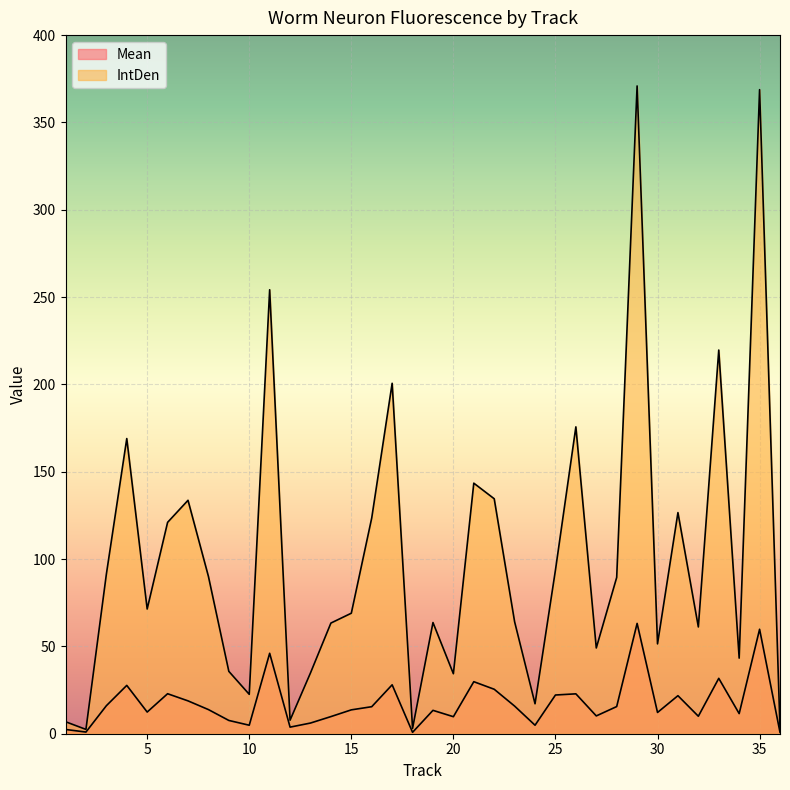

Reading left to right, what are all the values shown in this chart?

Mean: 1=2.4	2=1.0	3=16.0	4=27.7	5=12.4	6=22.9	7=18.8	8=13.8	9=7.6	10=4.9	11=46.1	12=3.8	13=6.1	14=9.8	15=13.7	16=15.5	17=28.0	18=0.8	19=13.4	20=9.8	21=29.8	22=25.5	23=15.8	24=4.9	25=22.2	26=22.8	27=10.2	28=15.6	29=63.2	30=12.2	31=21.8	32=10.0	33=31.7	34=11.5	35=59.8	36=0.8
IntDen: 1=6.9	2=2.5	3=91.3	4=169.0	5=71.4	6=121.0	7=133.7	8=90.1	9=35.7	10=22.5	11=254.2	12=7.8	13=34.8	14=63.4	15=69.0	16=123.6	17=200.7	18=3.1	19=63.7	20=34.4	21=143.5	22=134.5	23=64.1	24=17.1	25=93.7	26=175.7	27=49.1	28=89.5	29=370.9	30=51.4	31=126.6	32=61.1	33=219.7	34=43.3	35=368.8	36=3.1